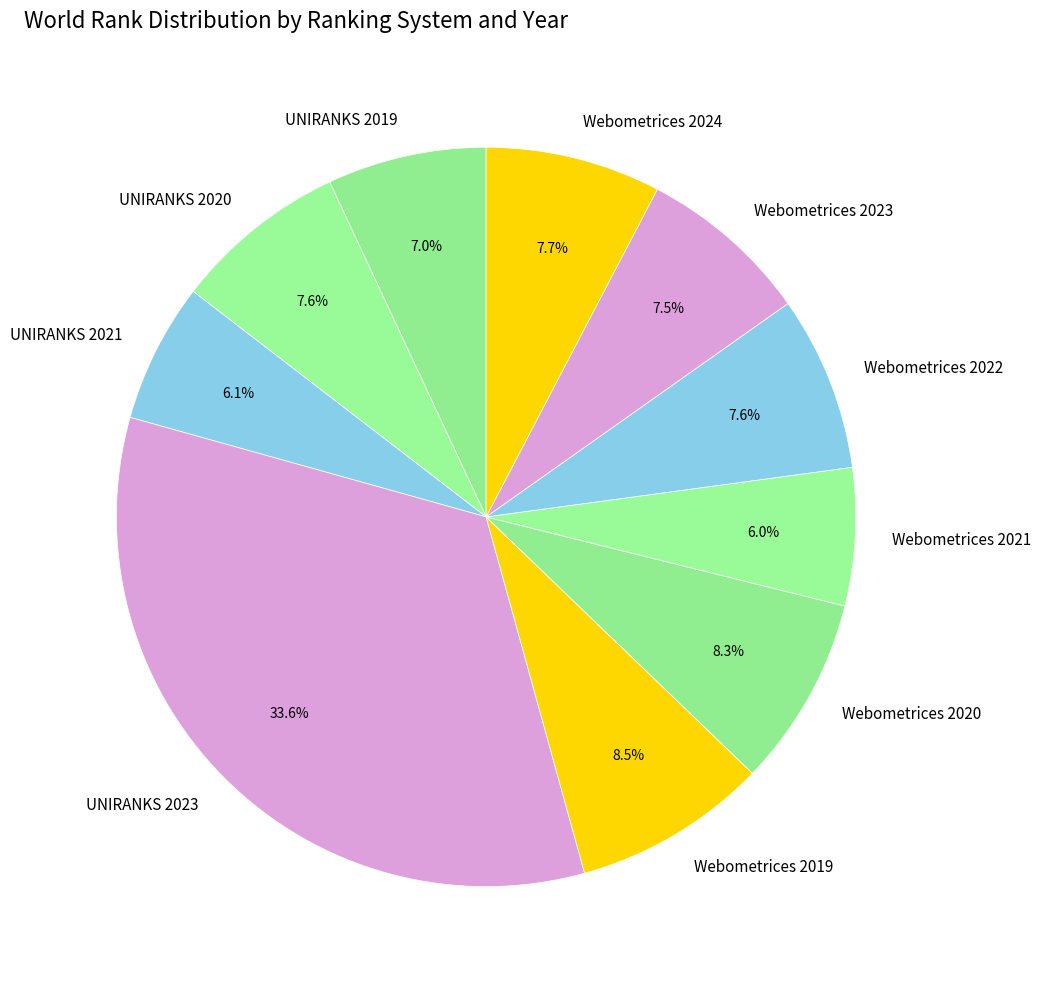

Which category has the biggest portion of the pie?

UNIRANKS 2023